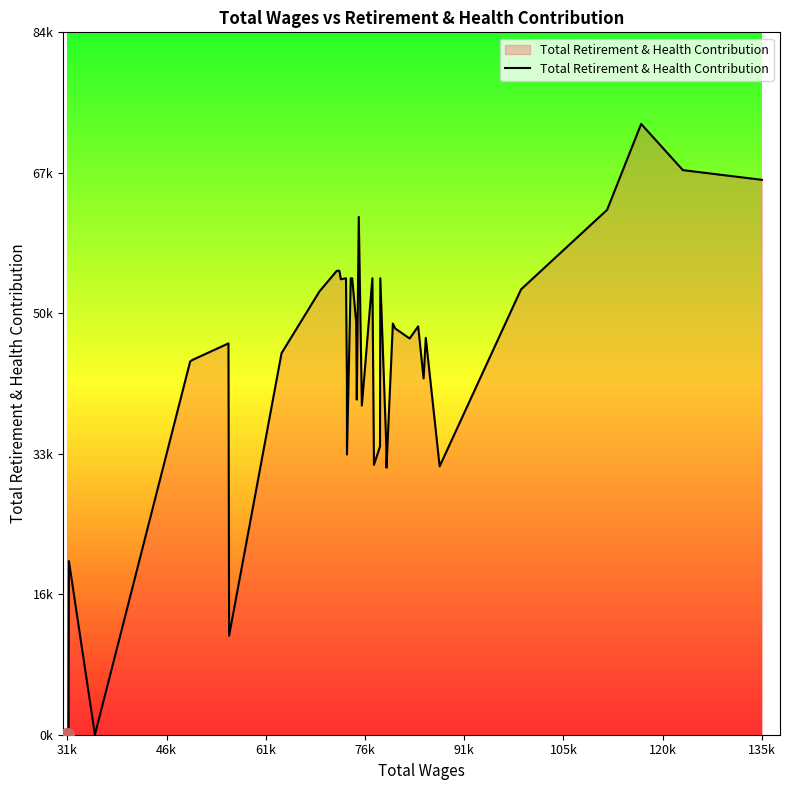

Does the chart have visible grid lines?

No